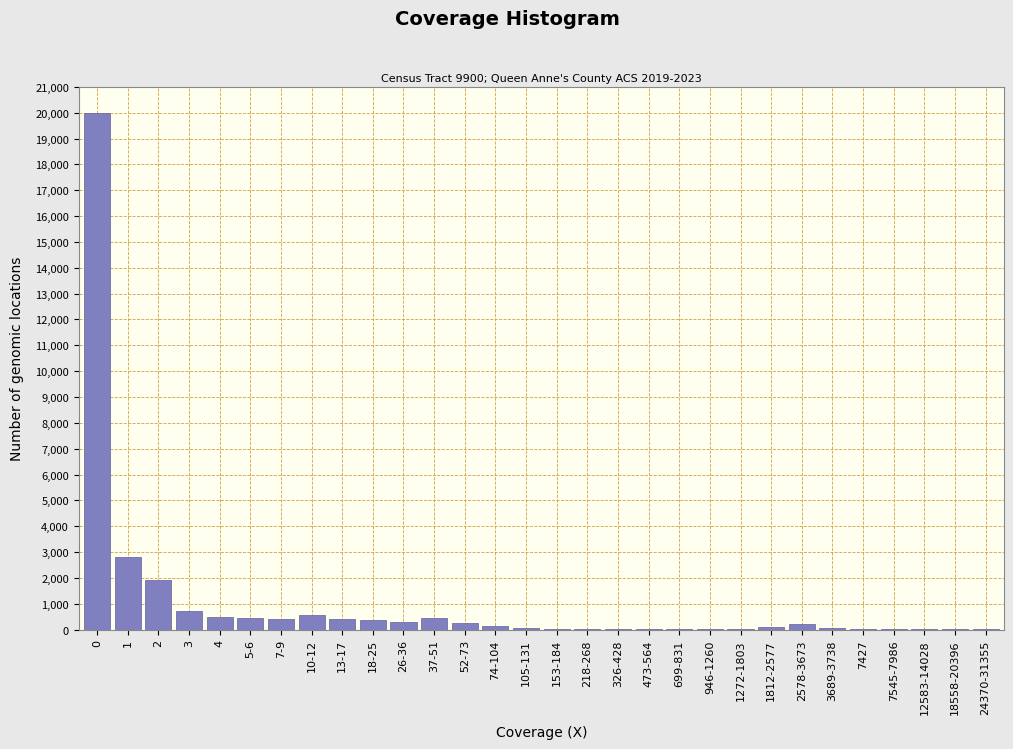

What is the greatest value displayed?

20000